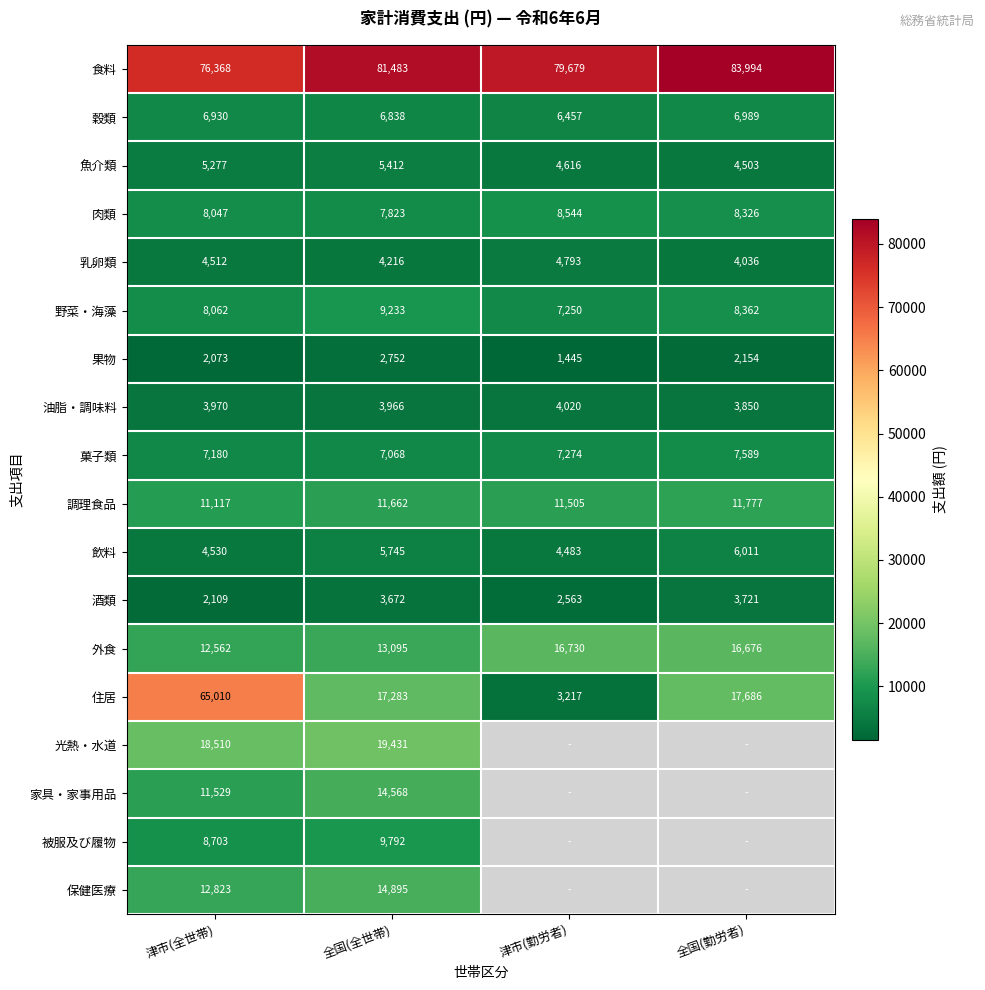

True or false: 野菜・海藻 has a value of 14609.8 at 全国(全世帯).

False